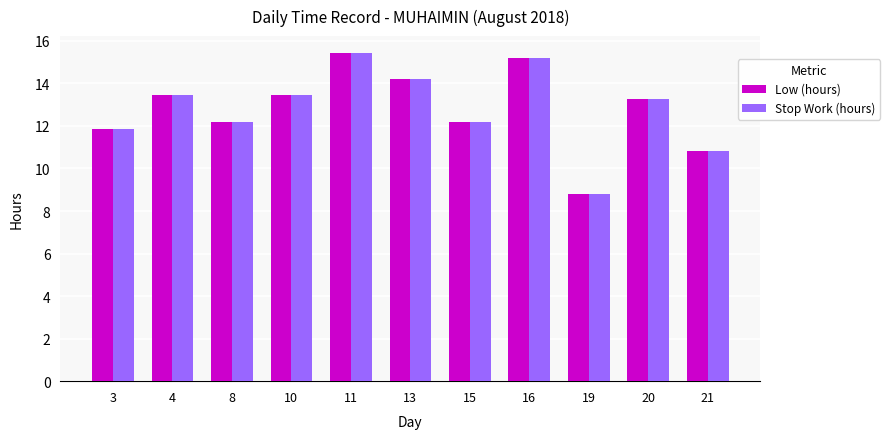

At how many categories does at least one series exceed 11?

9